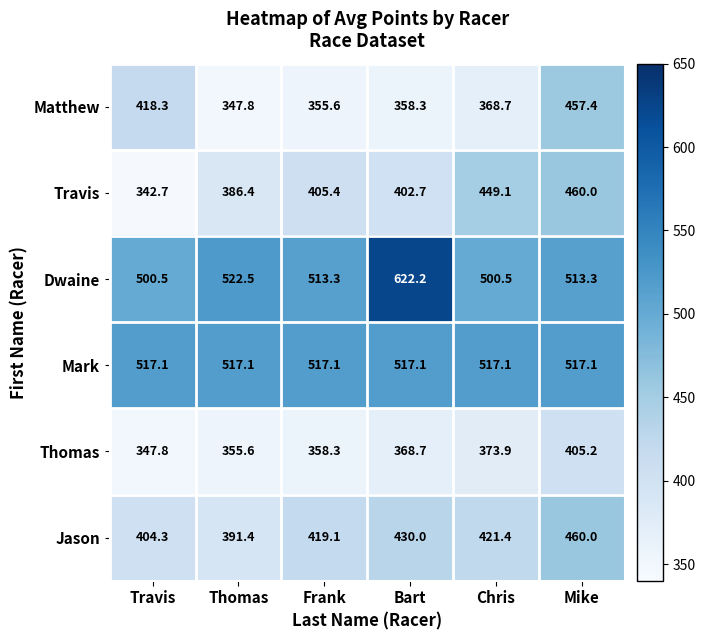

True or false: Travis has a value of 265.6 at Bart.

False